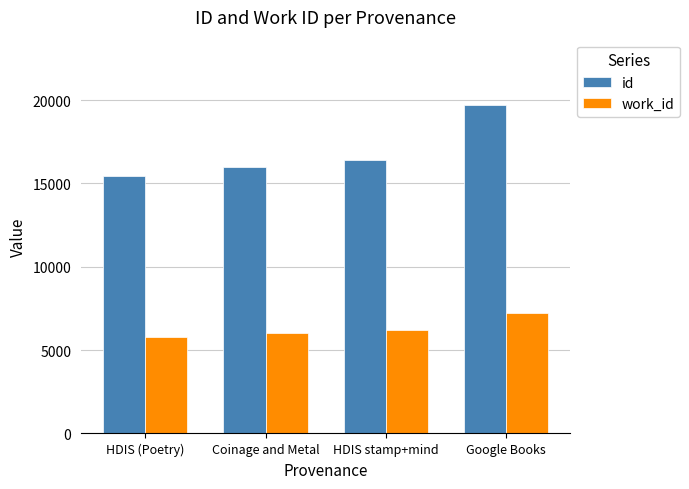

What is the sum of the id values at HDIS stamp+mind and Coinage and Metal?

32394